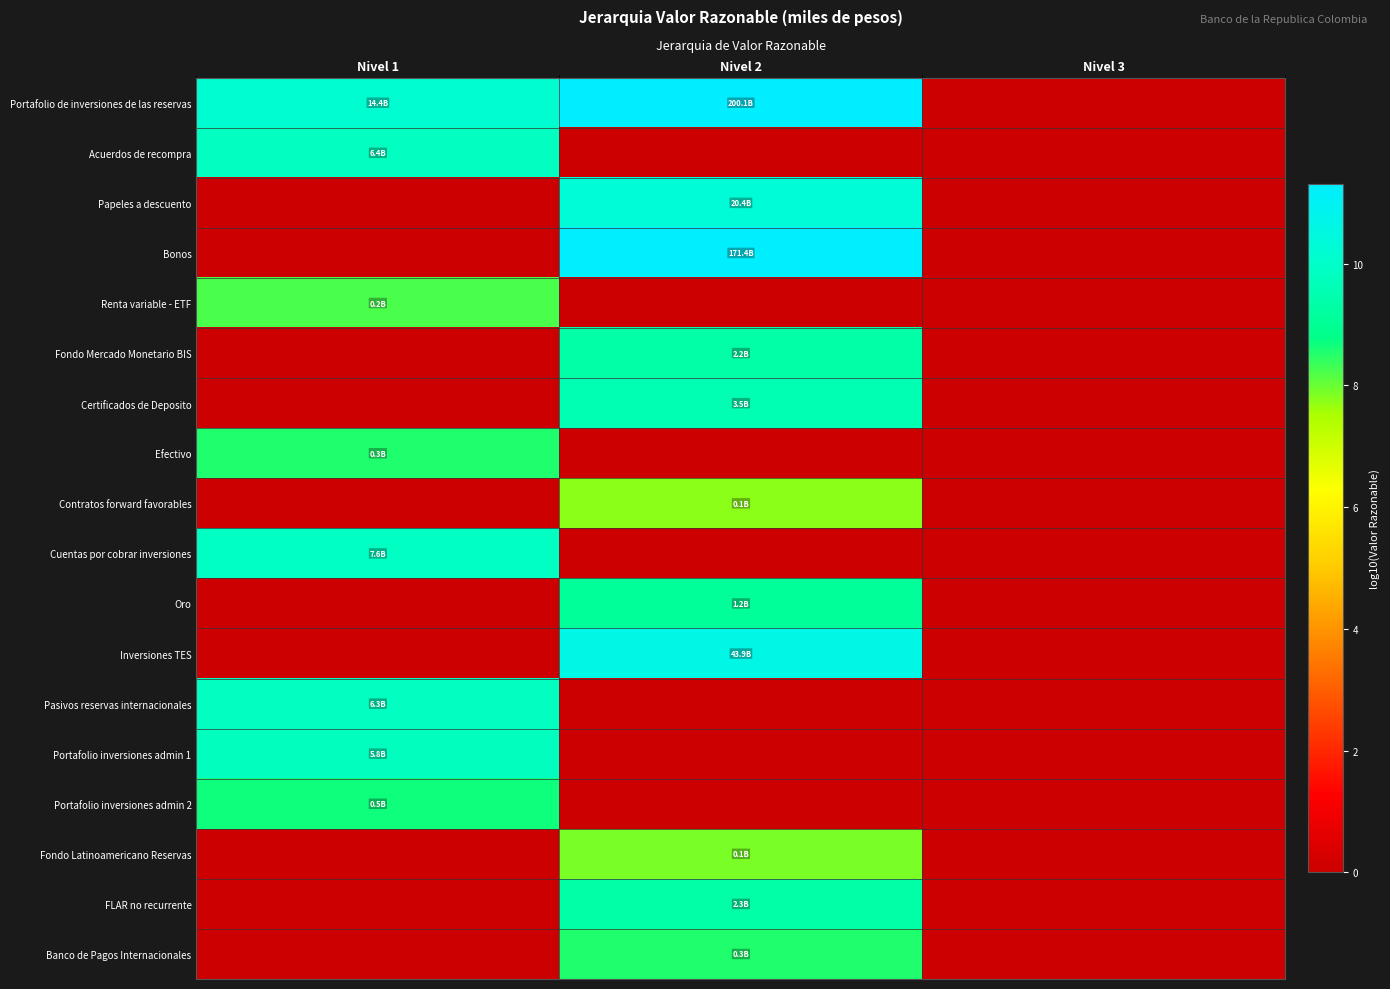

What is the difference between the highest and lowest values at Nivel 1?

10.2